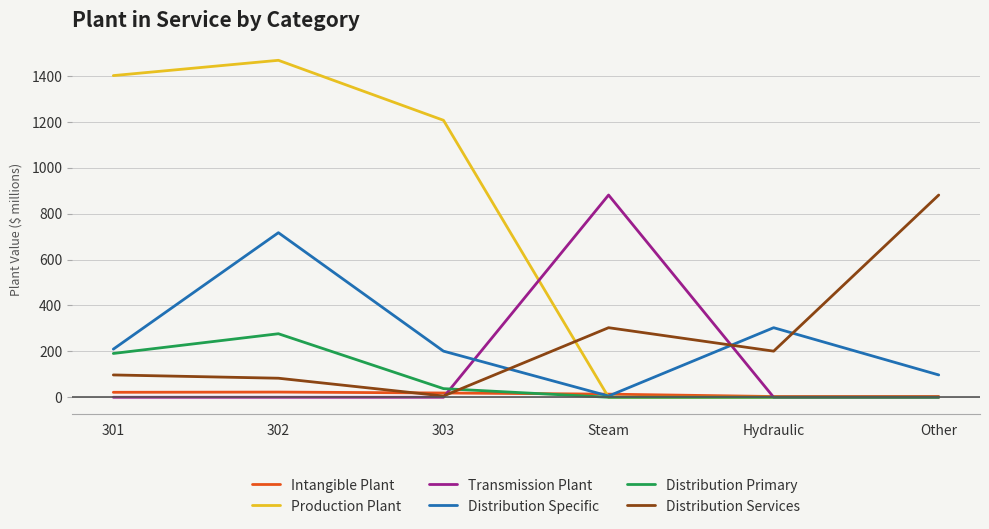

What is the label of the 5th point from the left?

Hydraulic